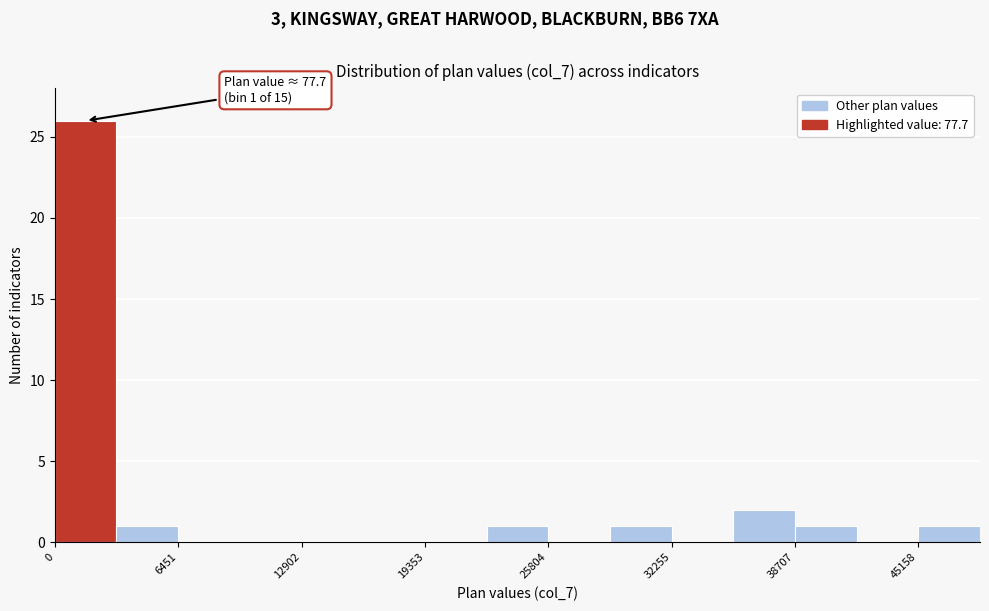

Read against the x-axis, roughly where is the centre of the tallest bar?

2000